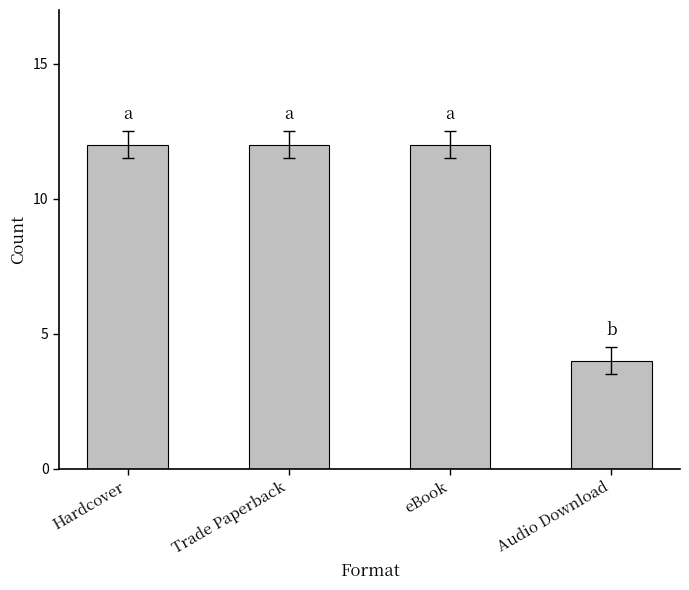

The value at Audio Download is 7. True or false?

False